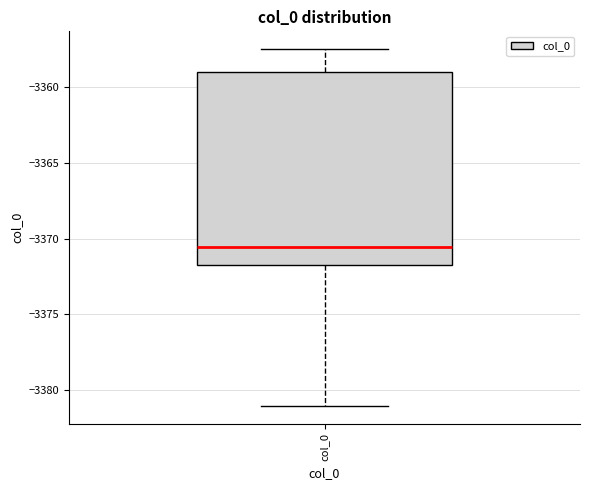

Read this box plot against the y-axis: the position of the median line, the range covered by the box, and the ends of both whiskers. The values are not printed on the chart, so give them approximately, as read against the axis.

median -3370.5, box -3371.5 to -3359.0, whiskers -3381.0 to -3357.5